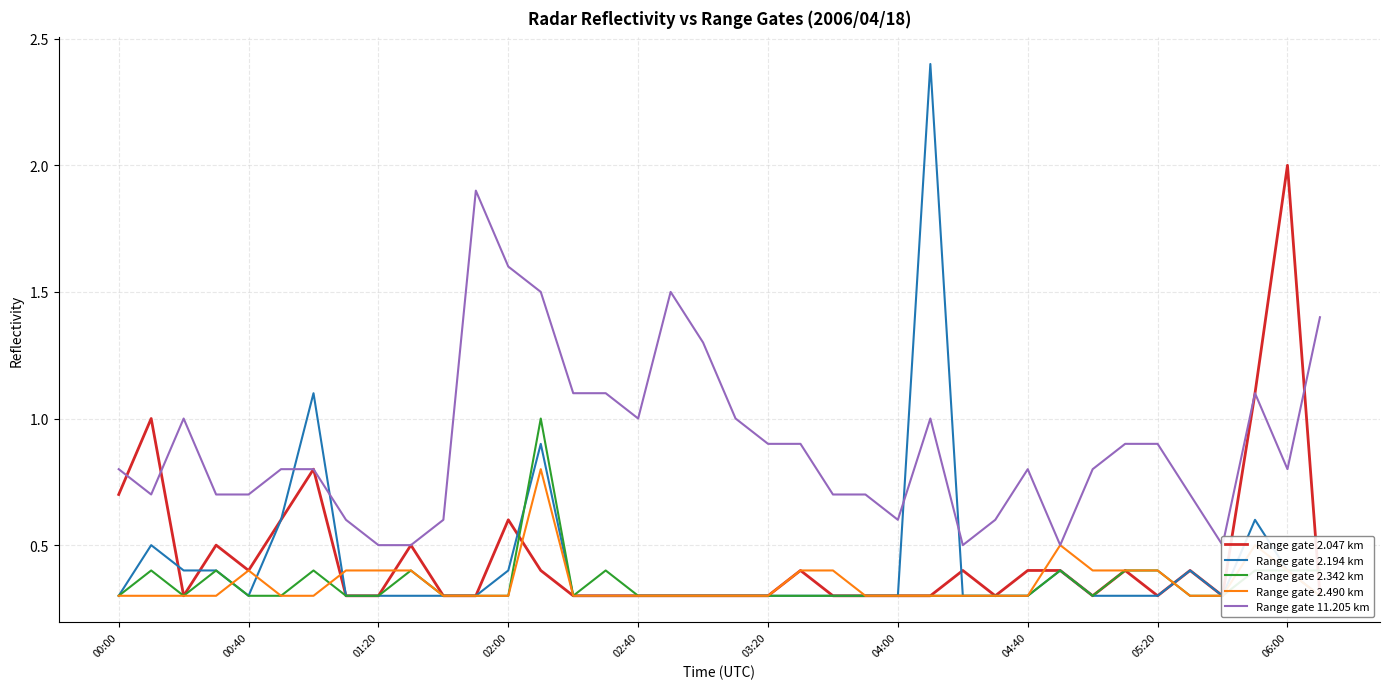

Reading left to right, list all the values displayed in this chart.

Range gate 2.047 km: 0.7	1.0	0.3	0.5	0.4	0.6	0.8	0.3	0.3	0.5	0.3	0.3	0.6	0.4	0.3	0.3	0.3	0.3	0.3	0.3	0.3	0.4	0.3	0.3	0.3	0.3	0.4	0.3	0.4	0.4	0.3	0.4	0.3	0.4	0.3	1.1	2.0	0.3
Range gate 2.194 km: 0.3	0.5	0.4	0.4	0.3	0.6	1.1	0.3	0.3	0.3	0.3	0.3	0.4	0.9	0.3	0.3	0.3	0.3	0.3	0.3	0.3	0.3	0.3	0.3	0.3	2.4	0.3	0.3	0.3	0.4	0.3	0.3	0.3	0.4	0.3	0.6	0.4	0.3
Range gate 2.342 km: 0.3	0.4	0.3	0.4	0.3	0.3	0.4	0.3	0.3	0.4	0.3	0.3	0.3	1.0	0.3	0.4	0.3	0.3	0.3	0.3	0.3	0.3	0.3	0.3	0.3	0.3	0.3	0.3	0.3	0.4	0.3	0.4	0.4	0.3	0.3	0.4	0.4	0.4
Range gate 2.490 km: 0.3	0.3	0.3	0.3	0.4	0.3	0.3	0.4	0.4	0.4	0.3	0.3	0.3	0.8	0.3	0.3	0.3	0.3	0.3	0.3	0.3	0.4	0.4	0.3	0.3	0.3	0.3	0.3	0.3	0.5	0.4	0.4	0.4	0.3	0.3	0.5	0.4	0.3
Range gate 11.205 km: 0.8	0.7	1.0	0.7	0.7	0.8	0.8	0.6	0.5	0.5	0.6	1.9	1.6	1.5	1.1	1.1	1.0	1.5	1.3	1.0	0.9	0.9	0.7	0.7	0.6	1.0	0.5	0.6	0.8	0.5	0.8	0.9	0.9	0.7	0.5	1.1	0.8	1.4